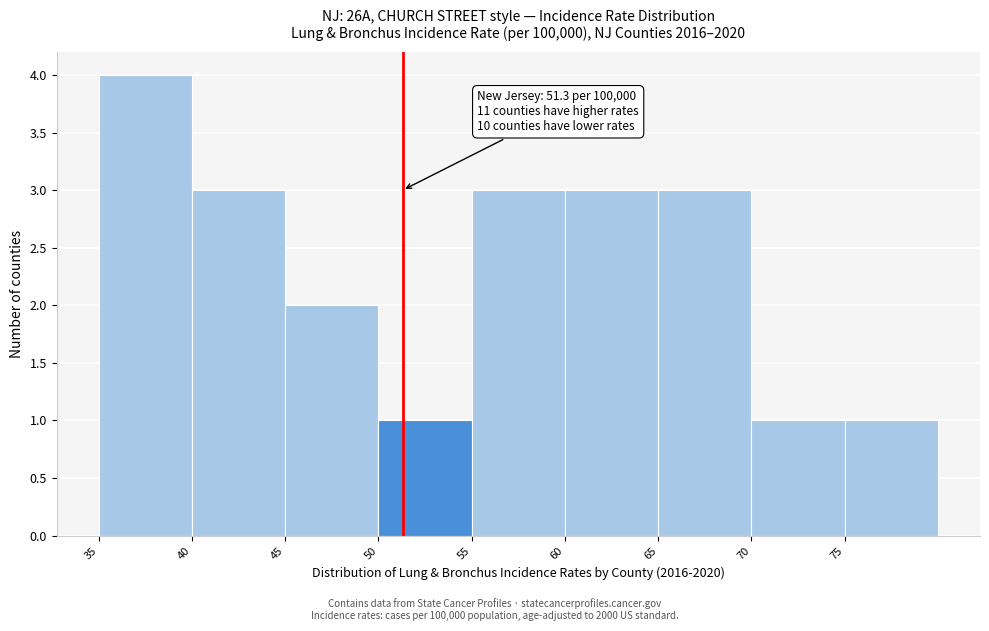

Over which range of the x-axis is the bar tallest?

35 to 40